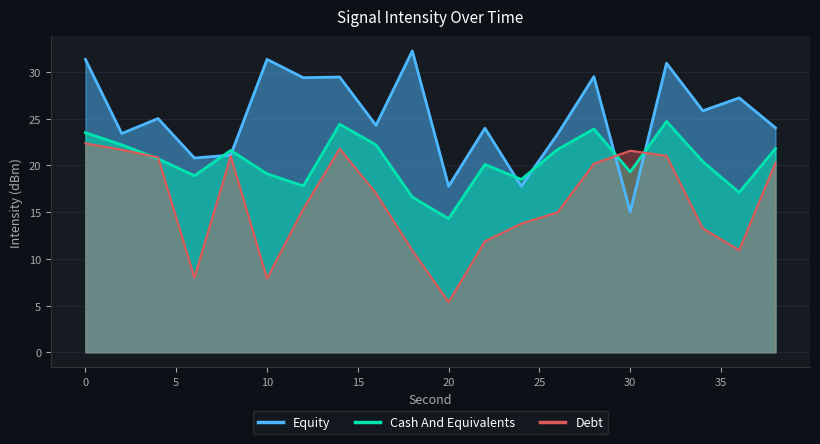

Rank the series by their maximum value, from lowest to highest.

Debt, Cash And Equivalents, Equity